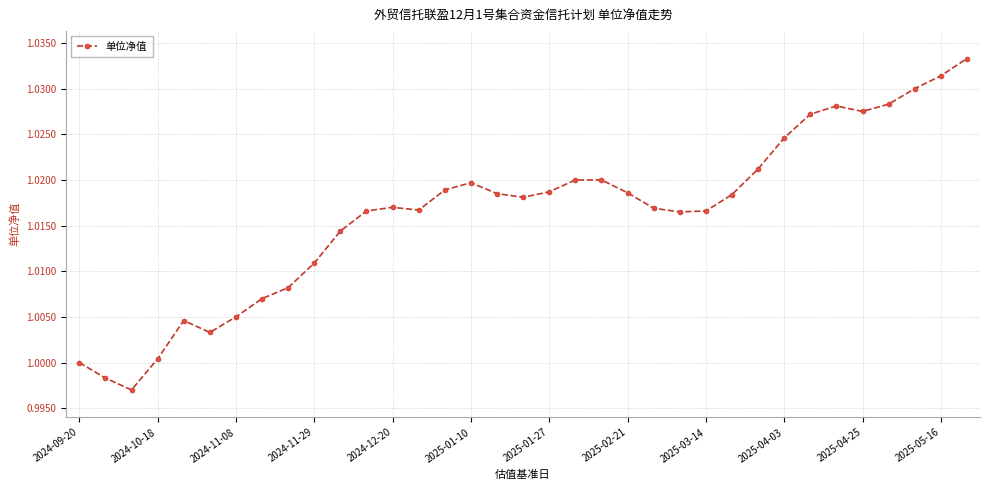

True or false: the data has more than 0 interior local peaks.

True